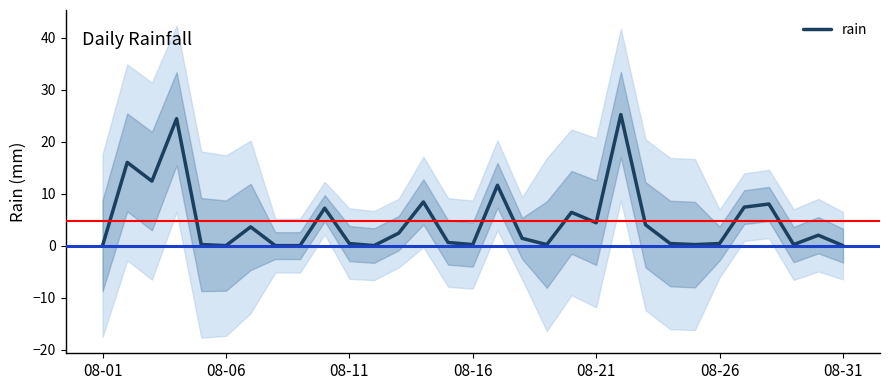

How many points are lower than both their immediate neighbors (excluding endpoints)?

8